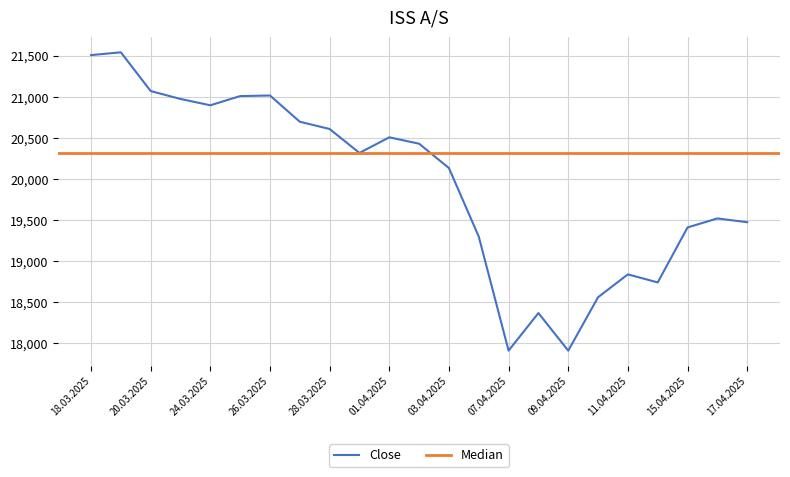

What is the sum of the values at 10.04.2025 and 21.03.2025?

39534